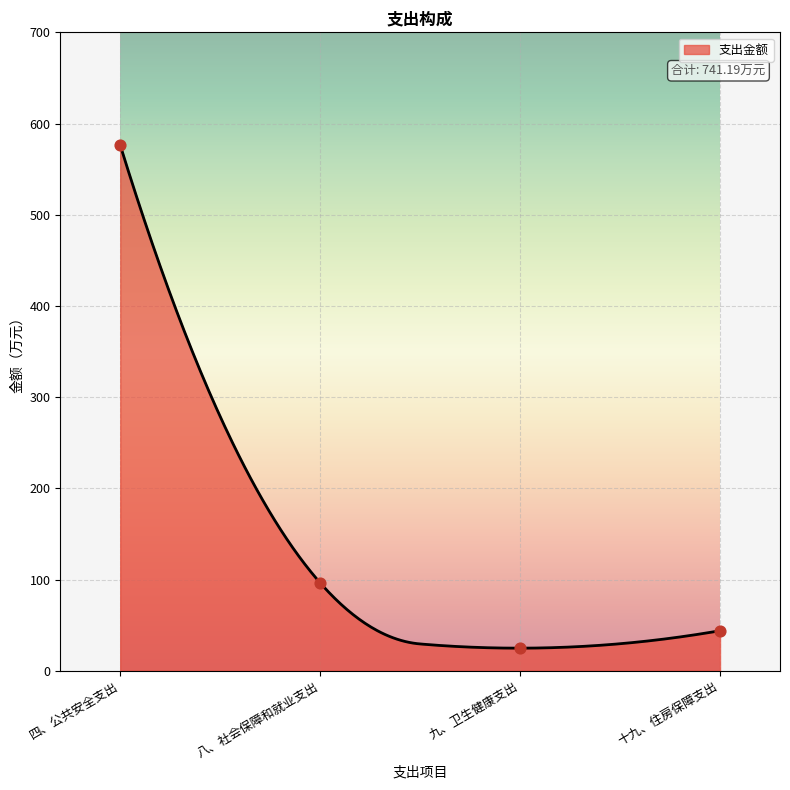

What is the ratio of the value at 十九、住房保障支出 to the value at 九、卫生健康支出?

1.8